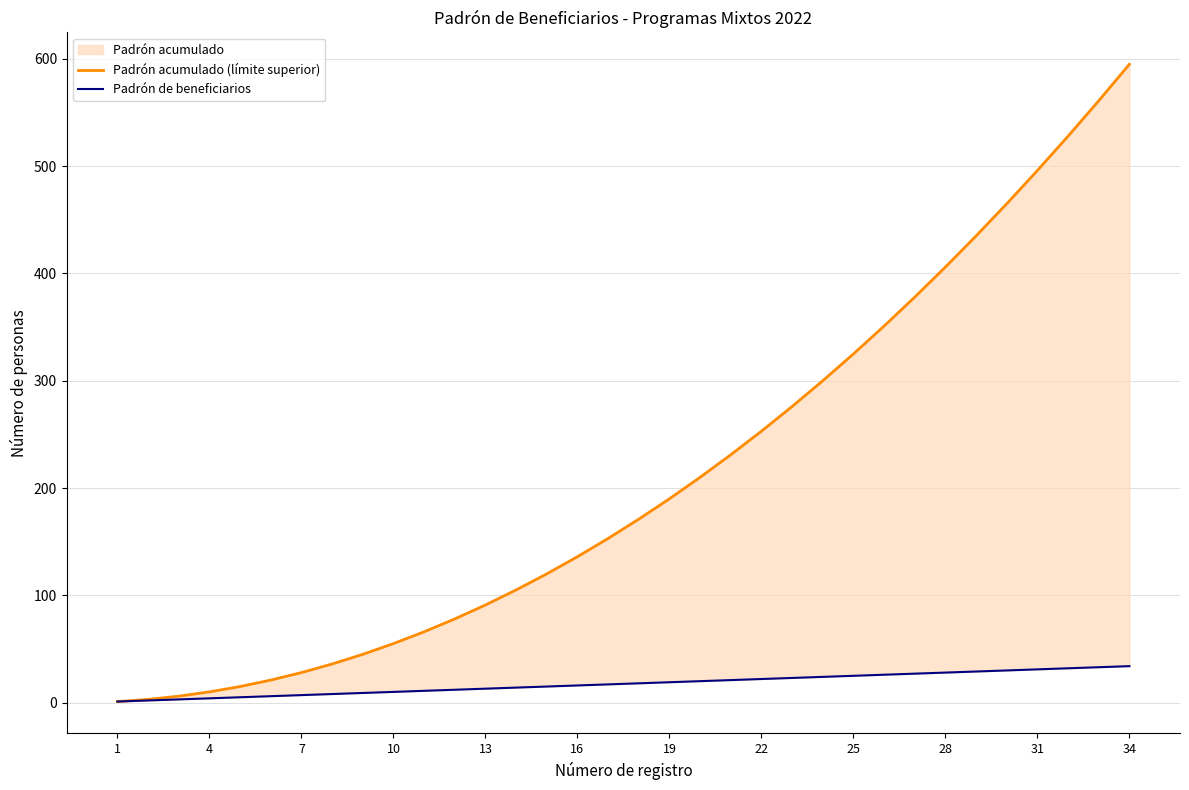

What is the sum of all Padrón acumulado (límite superior) values?

7140